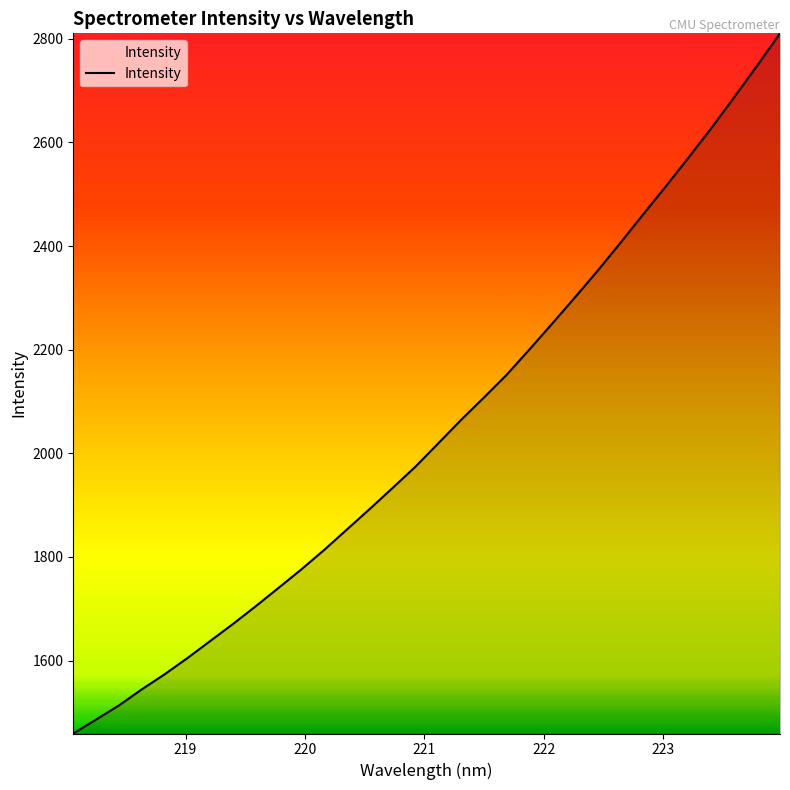

What is the difference between the maximum and minimum values?

1351.6